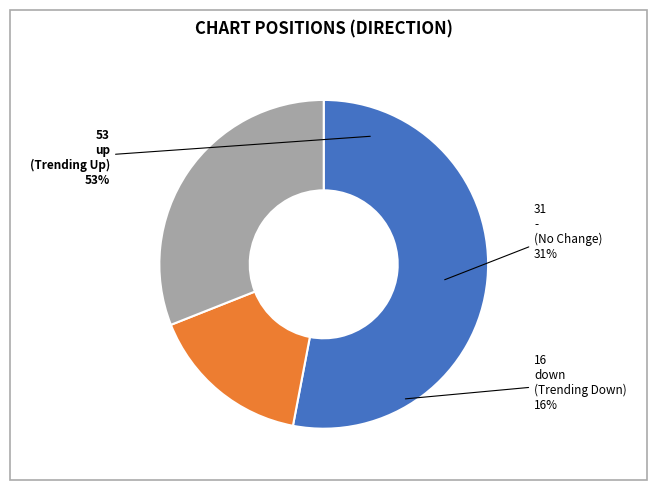

How many segments does this pie chart have?

3